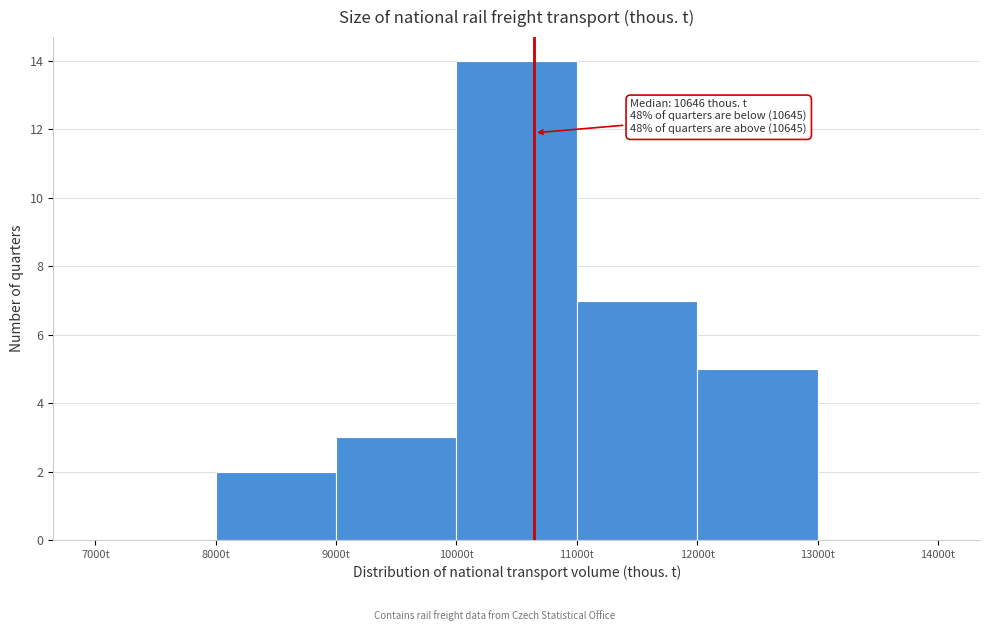

Over which range of the x-axis is the bar tallest?

10000 to 11000